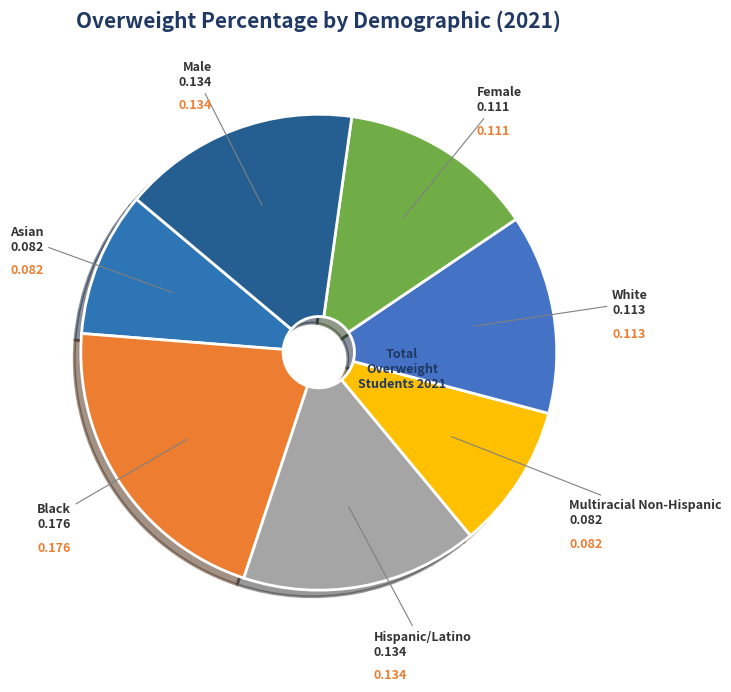

Which category has the biggest portion of the pie?

Black